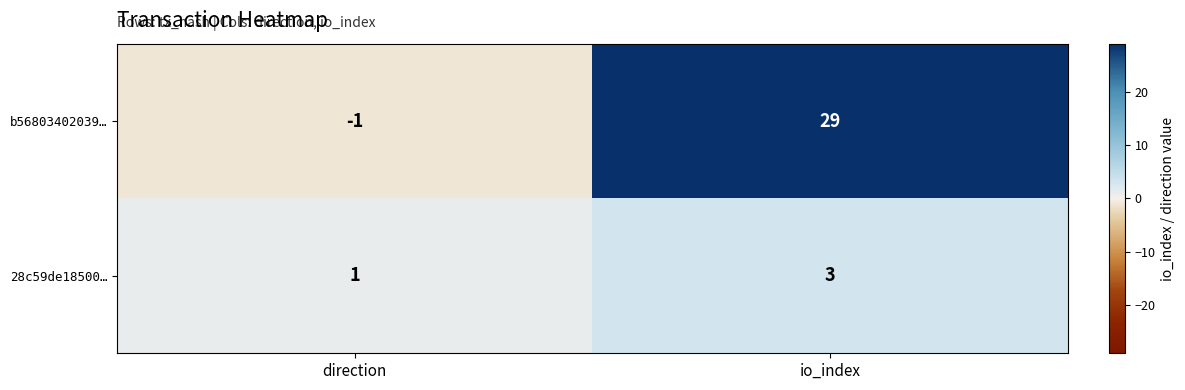

What is the sum of the 28c59de18500… values at direction and io_index?

4